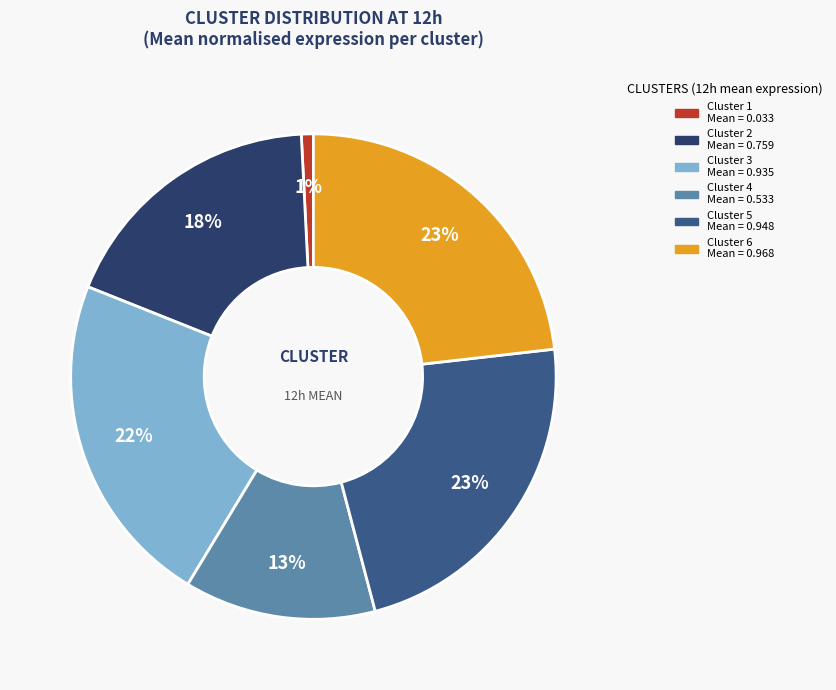

Does any single category account for the majority?

No